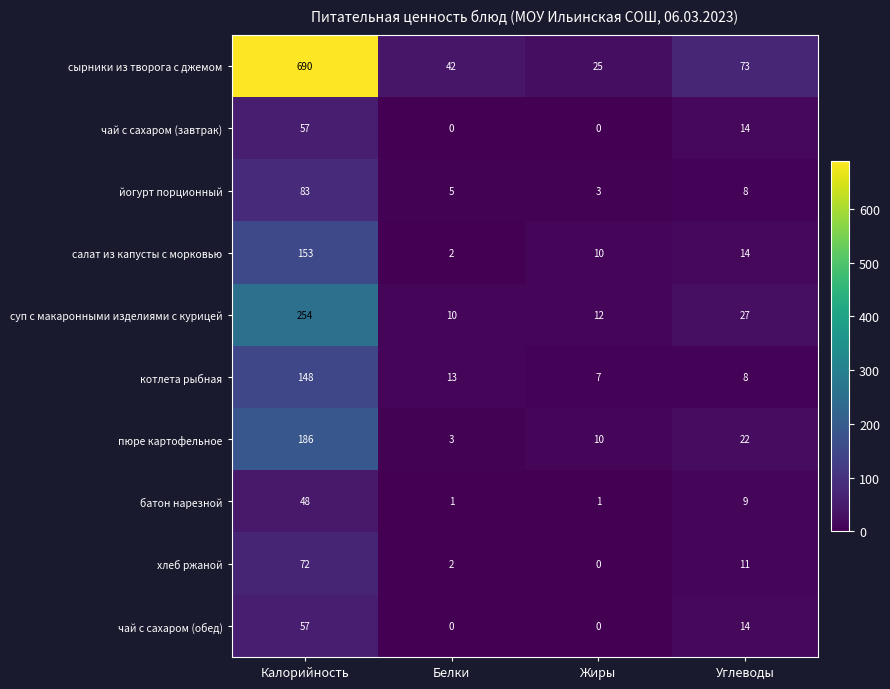

Count the батон нарезной values in the range 1 to 48.

4